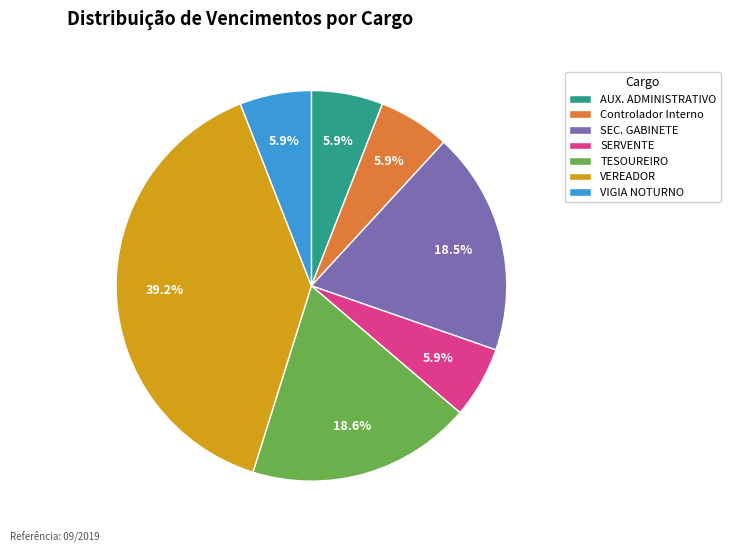

What is the ratio of the value at VEREADOR to the value at TESOUREIRO?

2.1